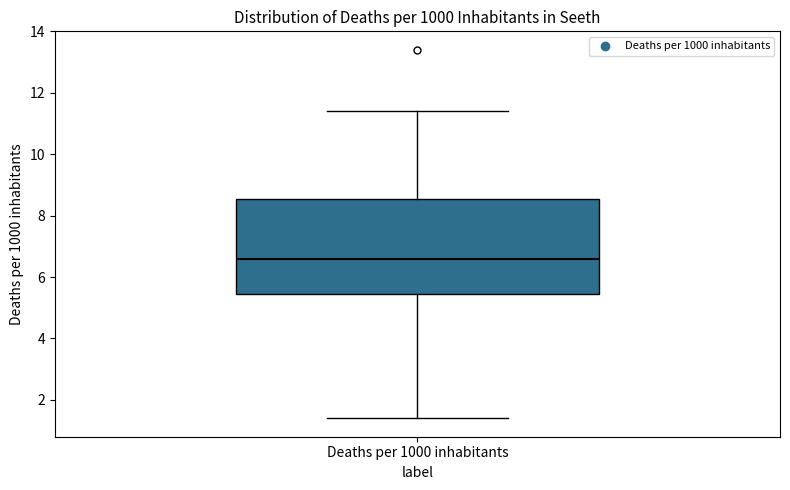

Where does the upper whisker of the box for Deaths per 1000 inhabitants end on the y-axis? The values are not printed on the chart, so give them approximately, as read against the axis.

11.4